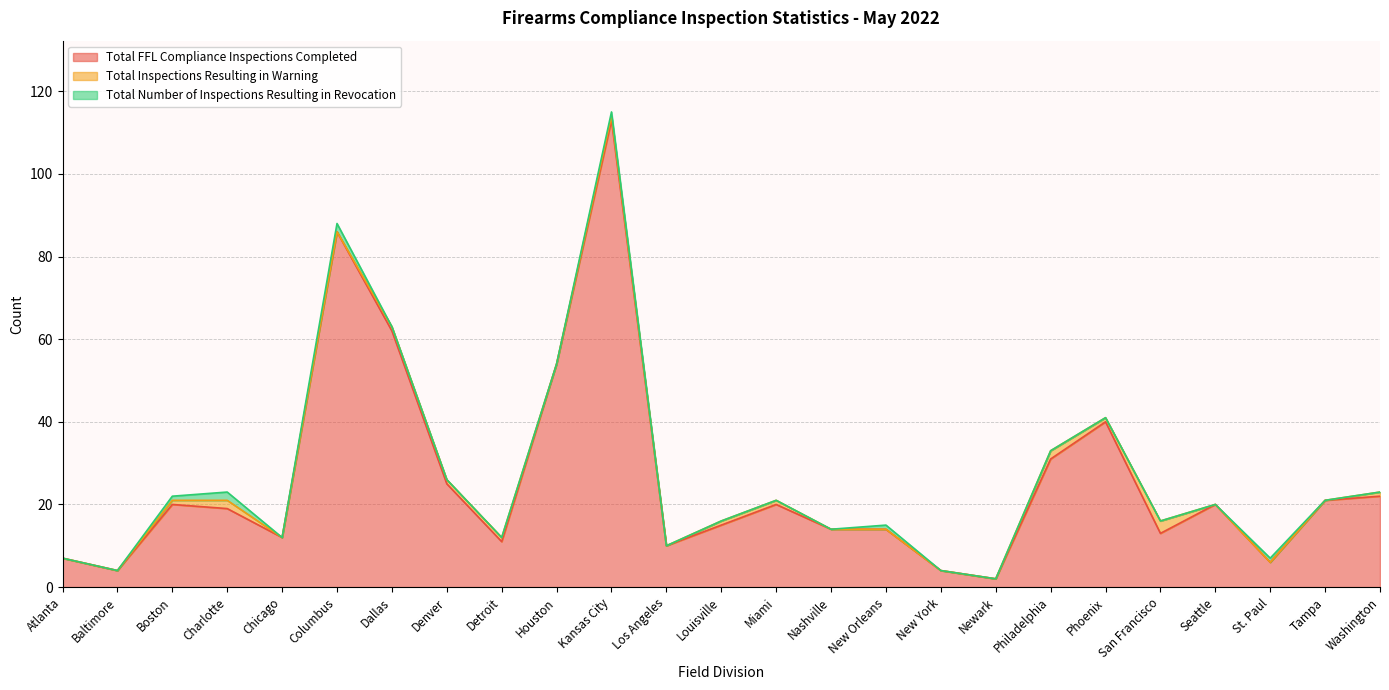

At how many categories does at least one series exceed 109?

1